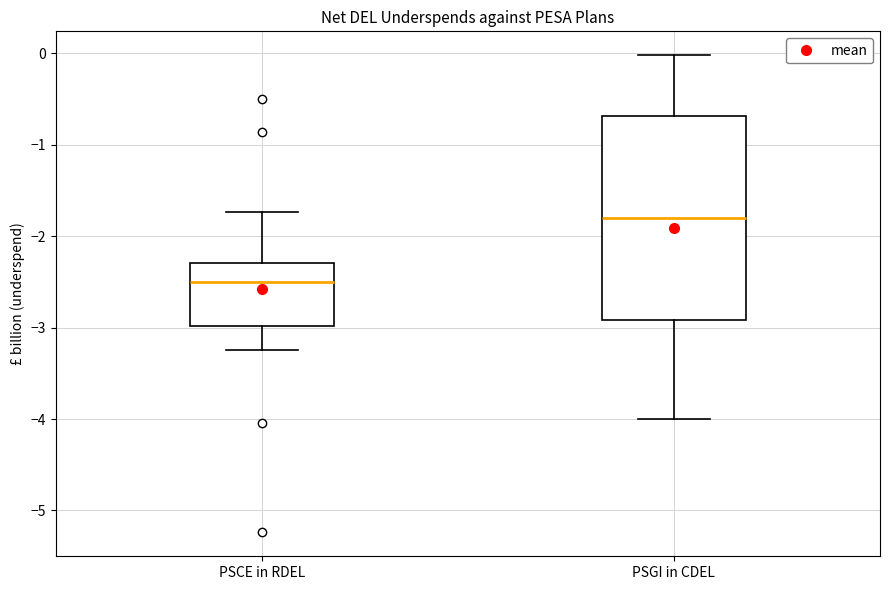

Reading left to right, transcribe this box plot: for each box, give where its median line is, the range the box spans, and where its two whiskers end, as read against the y-axis. The values are not printed on the chart, so give them approximately, as read against the axis.

PSCE in RDEL: median -2.5, box -3.0 to -2.3, whiskers -3.2 to -1.7
PSGI in CDEL: median -1.8, box -2.9 to -0.7, whiskers -4.0 to 0.0